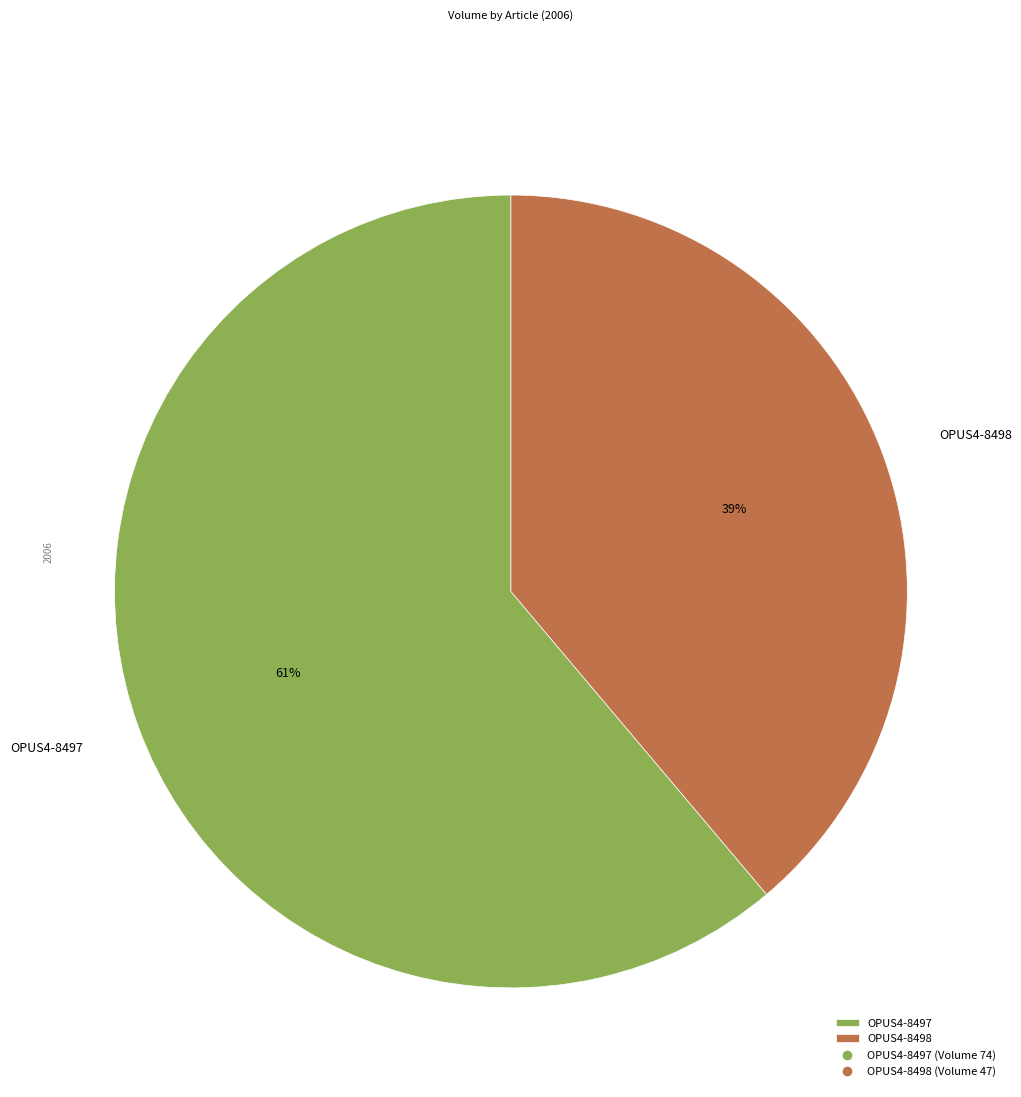

To the nearest percent, what percentage of the pie is OPUS4-8498?

39%